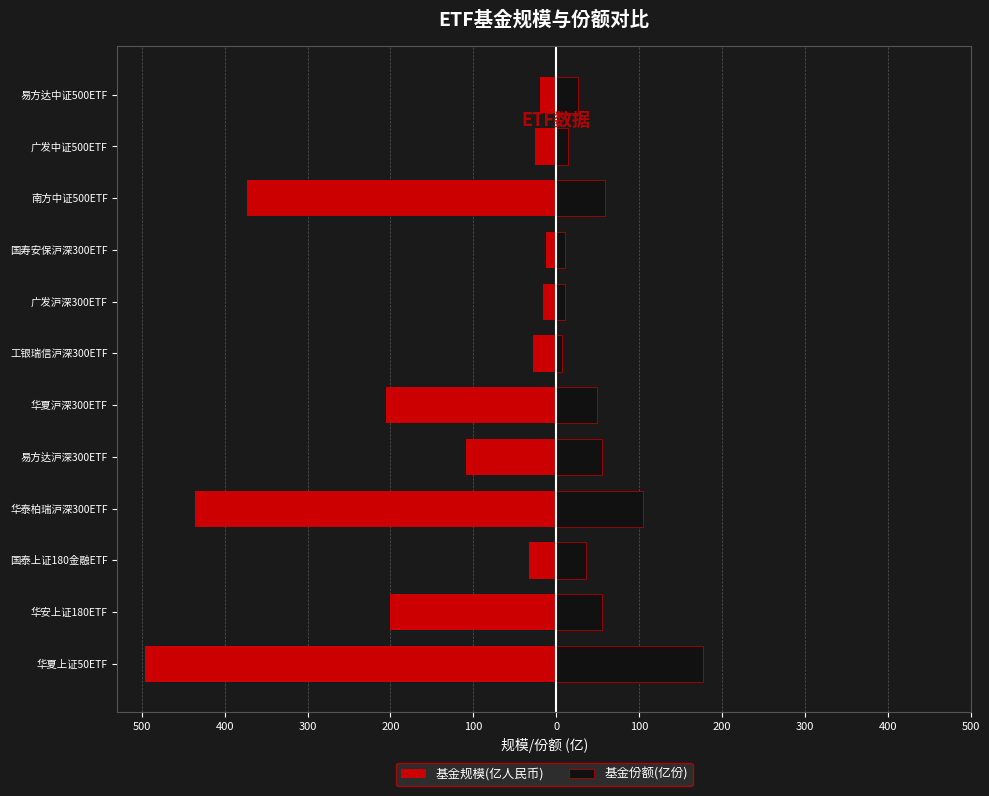

What is the difference between the maximum and minimum values in the 基金规模(亿人民币) series?

483.4